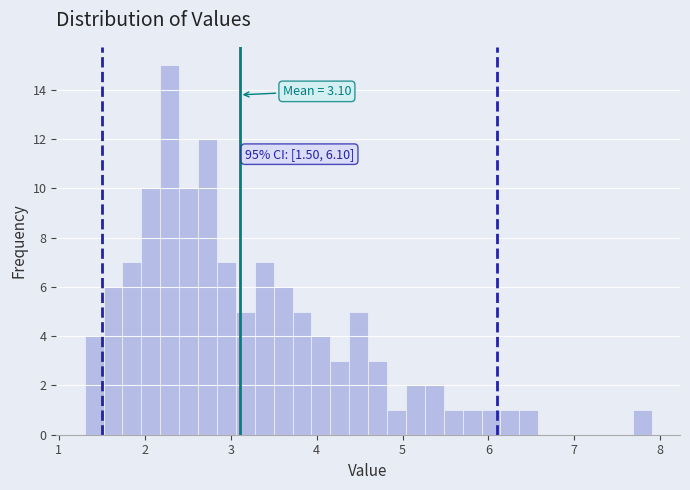

Read against the x-axis, roughly where is the centre of the tallest bar?

2.3